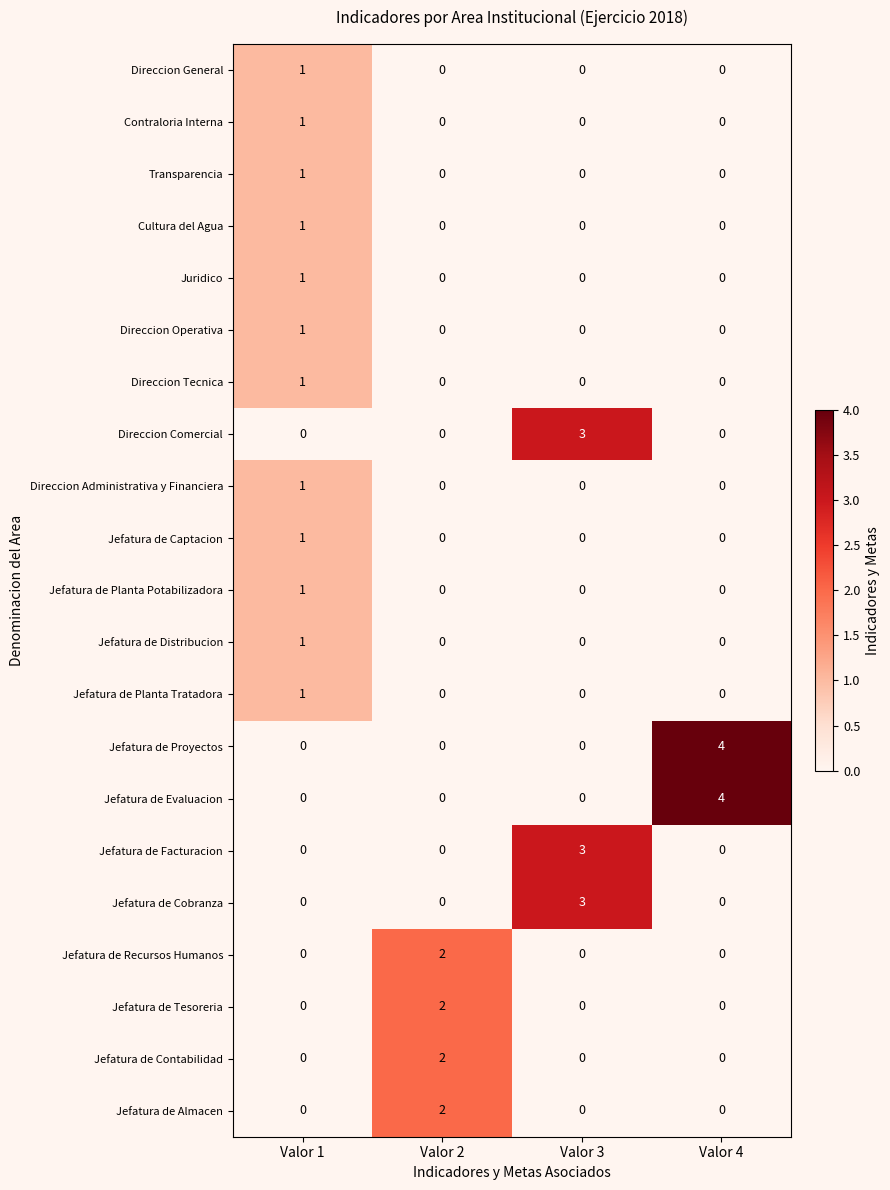

The Juridico series shows 0 at Valor 4. True or false?

True